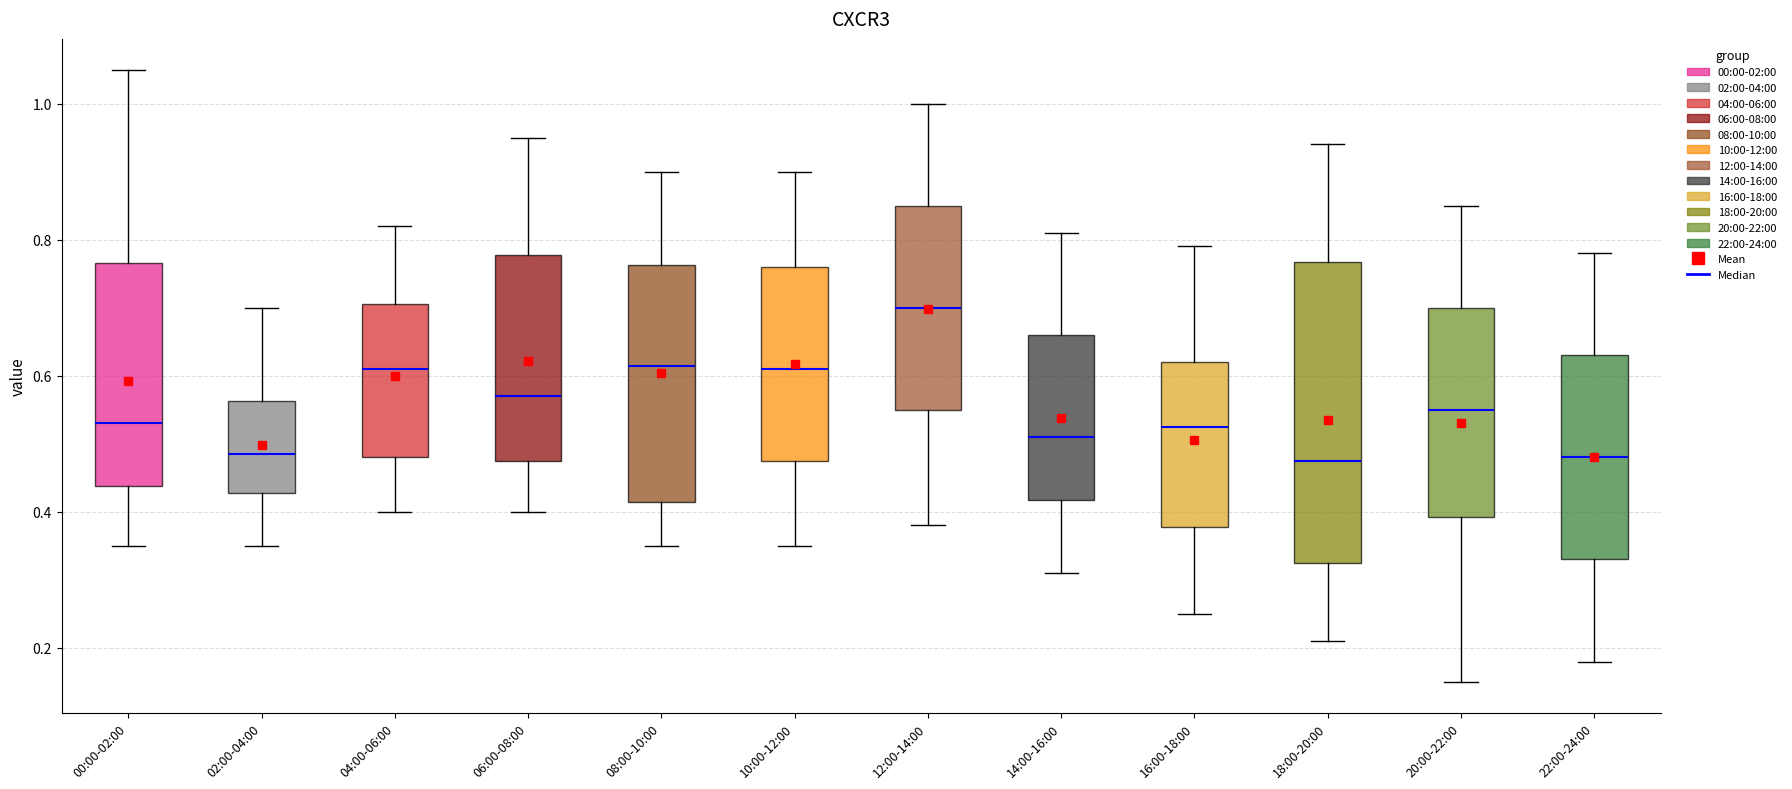

Where does the median line of the box for 02:00-04:00 sit on the y-axis? The values are not printed on the chart, so give them approximately, as read against the axis.

0.48